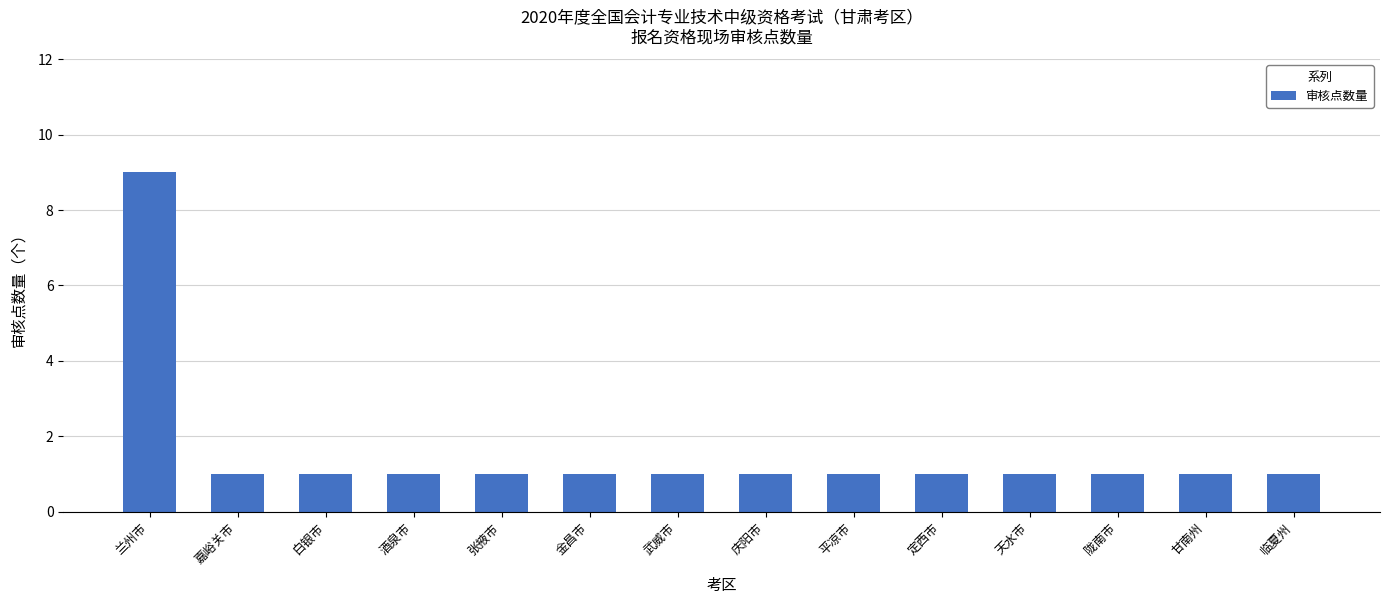

What is the difference between the maximum and minimum values?

8